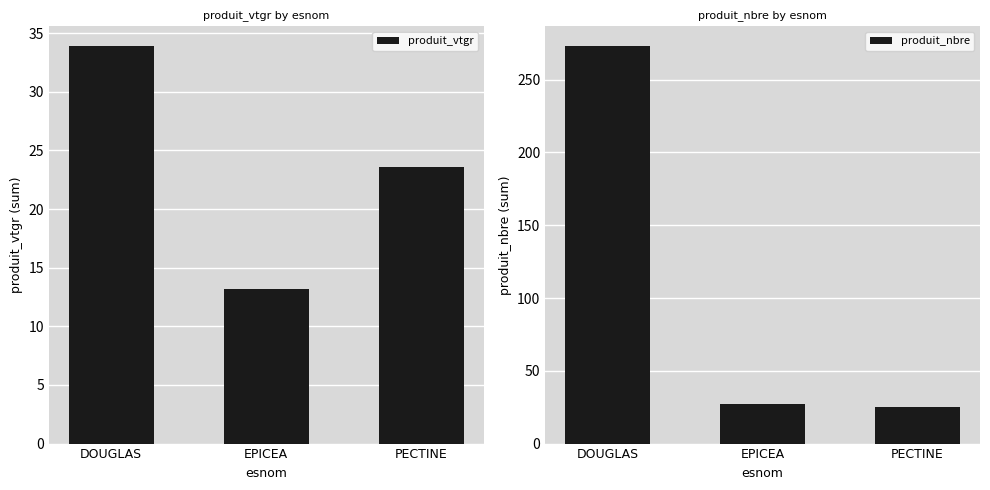

Is it true that produit_vtgr equals 8.8 at PECTINE?

False